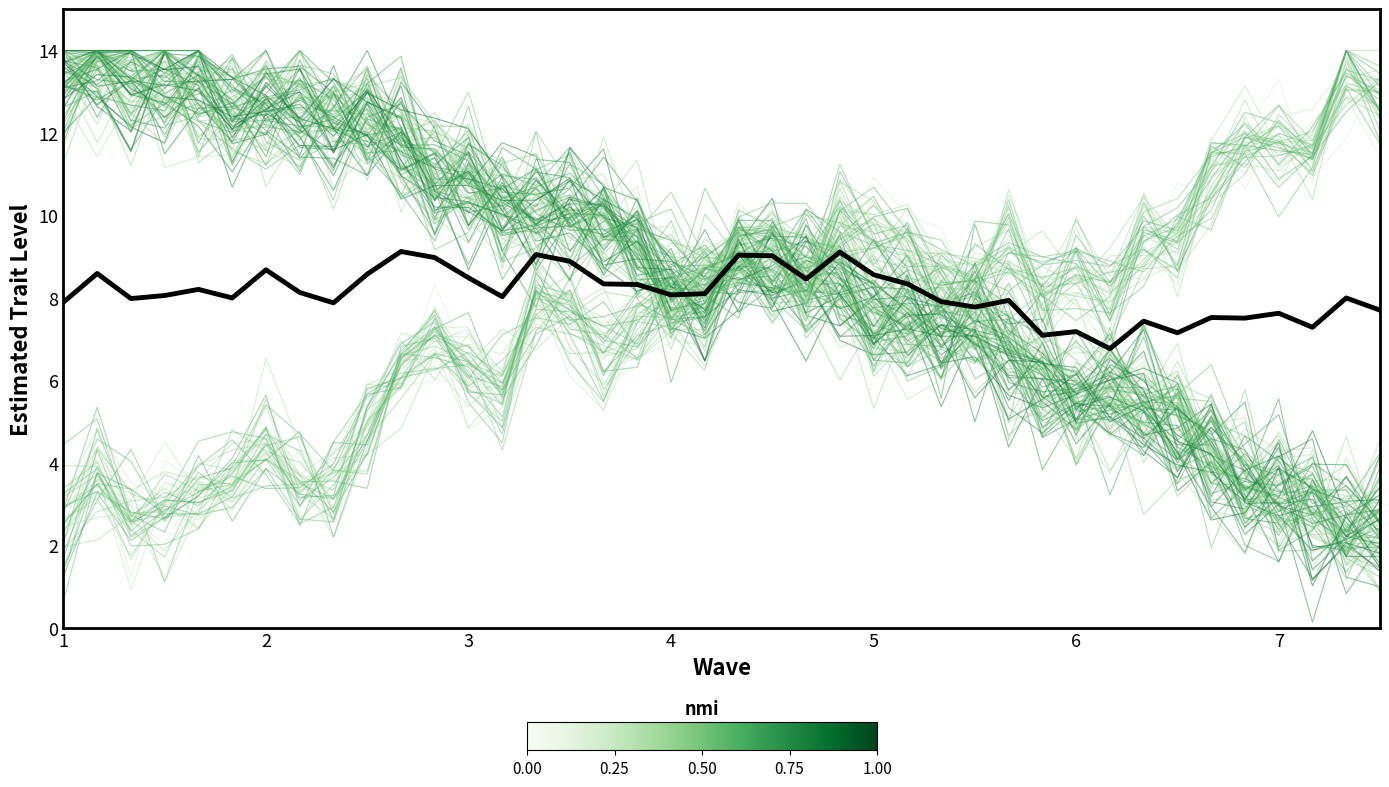

What is the average value of the line_0 series?

8.5